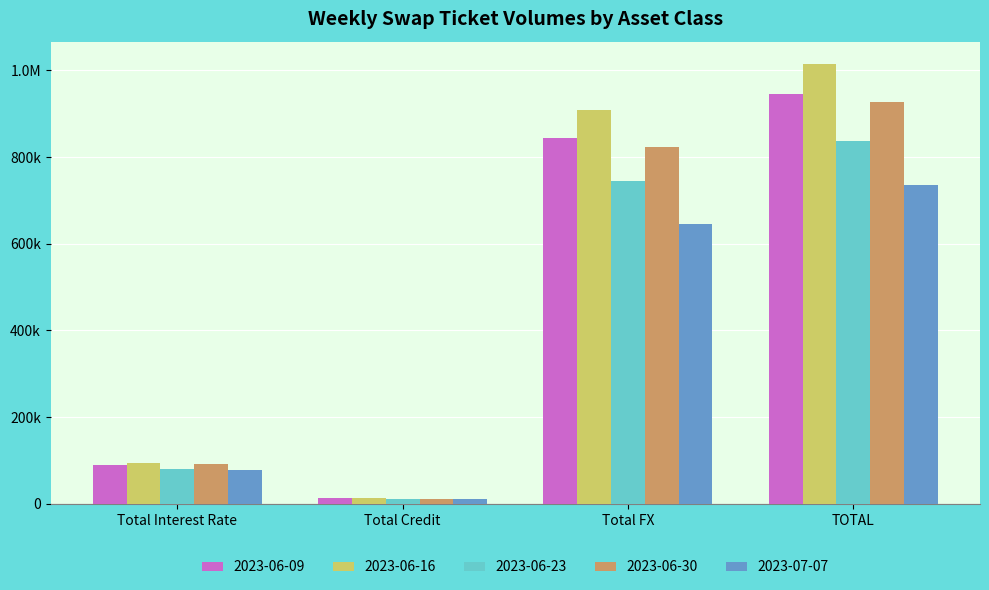

Is it true that 2023-06-09 equals 544449 at TOTAL?

False